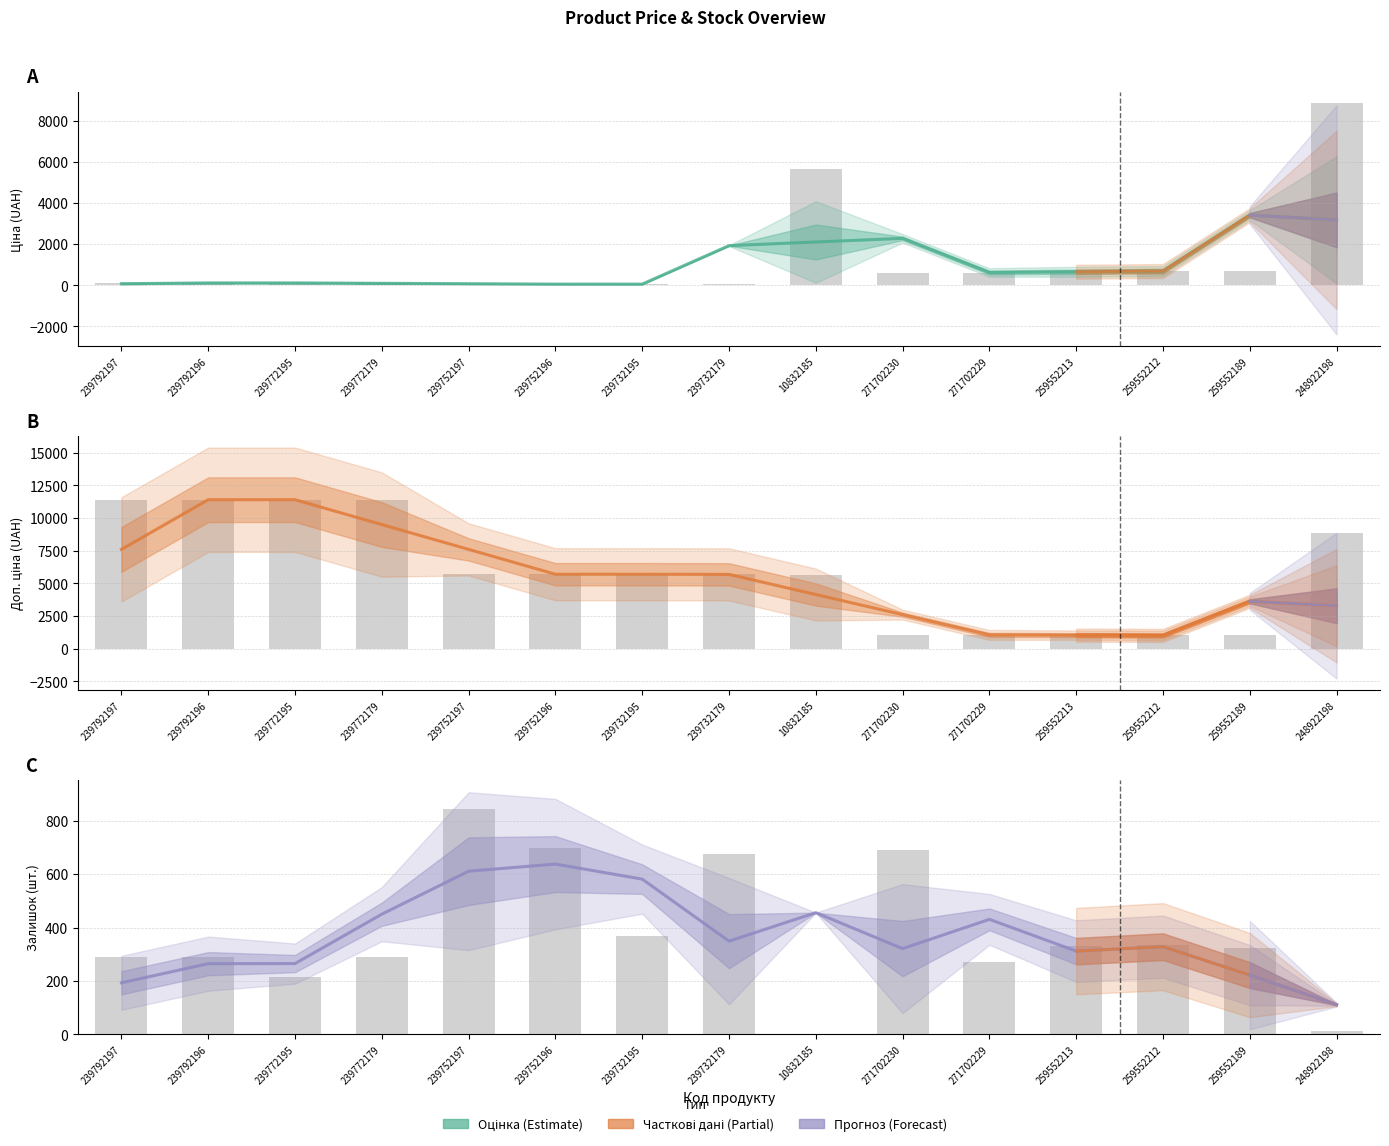

What is the difference between the second highest and second lowest values in the Залишок series?

687.0